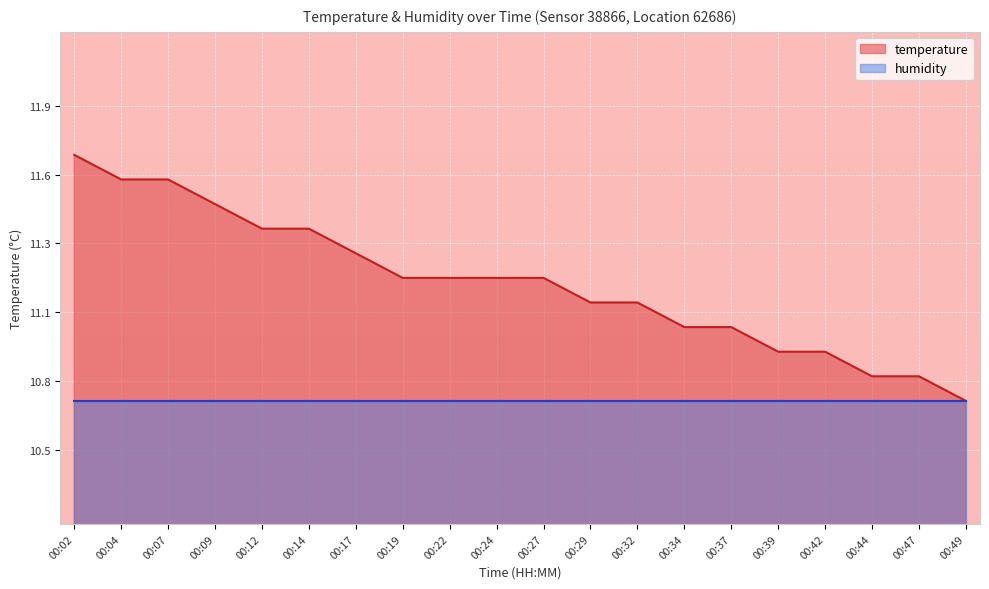

What is the average value?

11.2